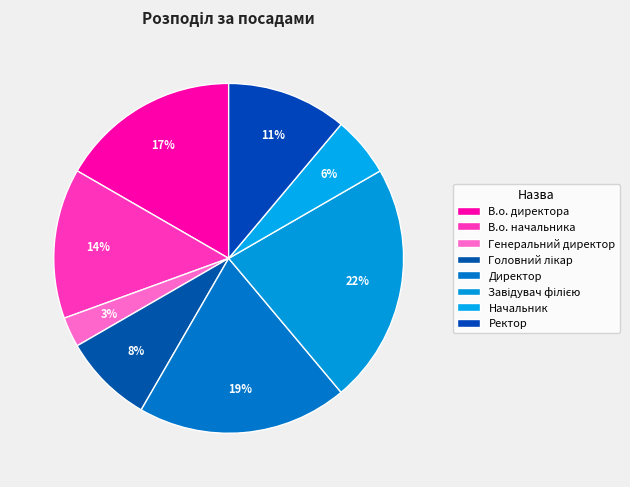

What percentage is the В.о. директора slice, to the nearest percent?

17%